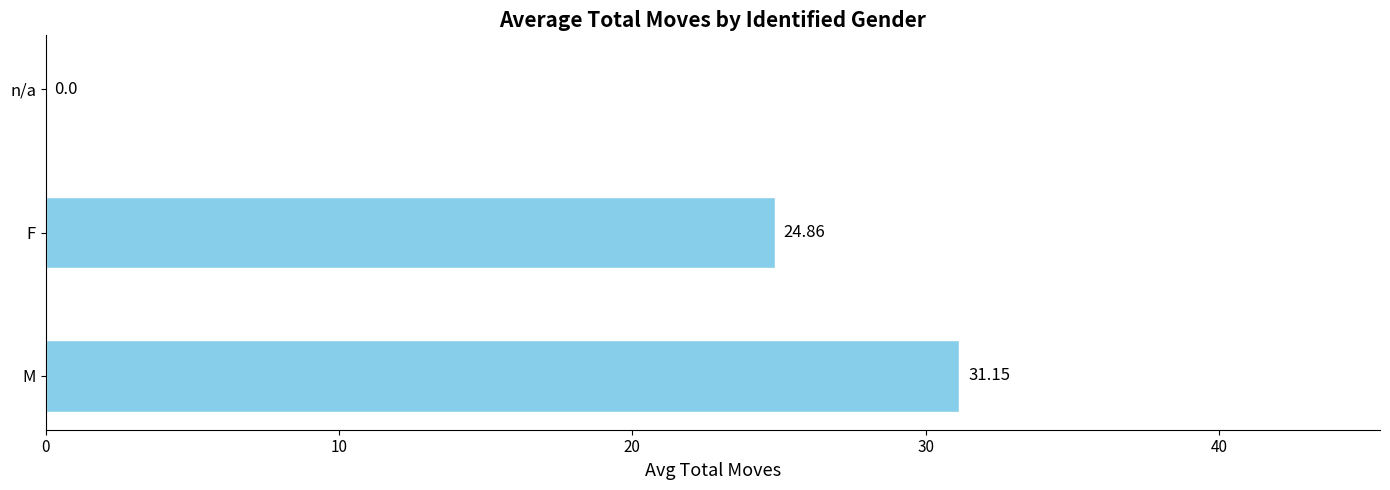

At which label is the value closest to 15?

F